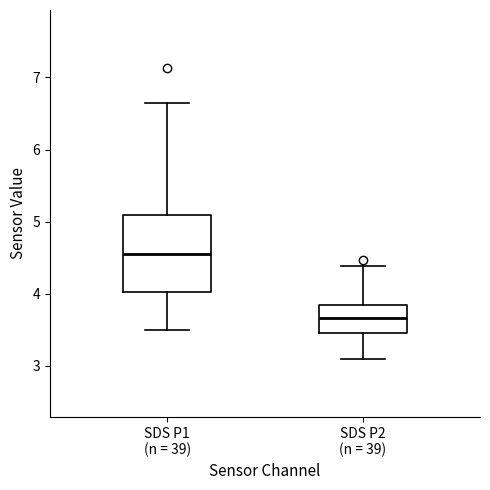

Reading left to right, read every box against the y-axis: the position of its median line, the range the box covers, and the ends of its whiskers. The values are not printed on the chart, so give them approximately, as read against the axis.

SDS P1 (n = 39): median 4.6, box 4.0 to 5.1, whiskers 3.5 to 6.7
SDS P2 (n = 39): median 3.7, box 3.5 to 3.8, whiskers 3.1 to 4.4